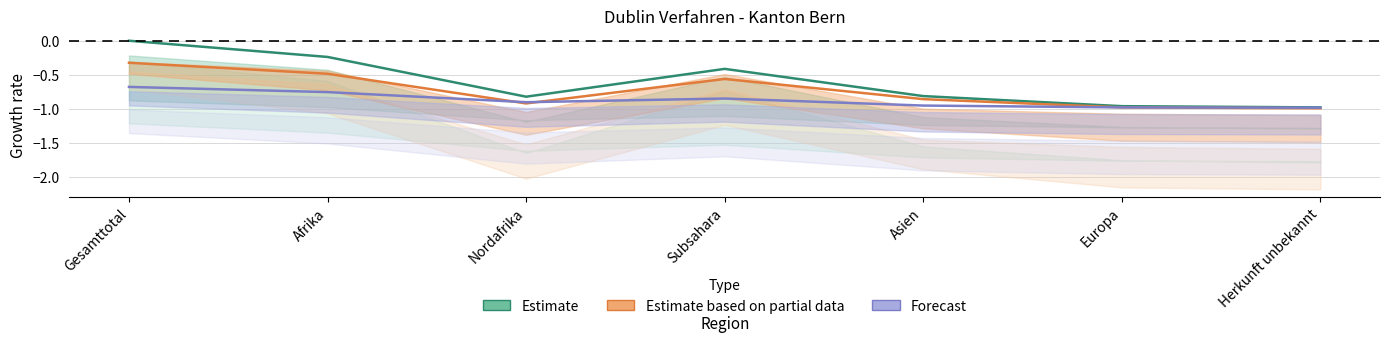

What are all the series names shown in the legend?

Estimate, Estimate based on partial data, Forecast